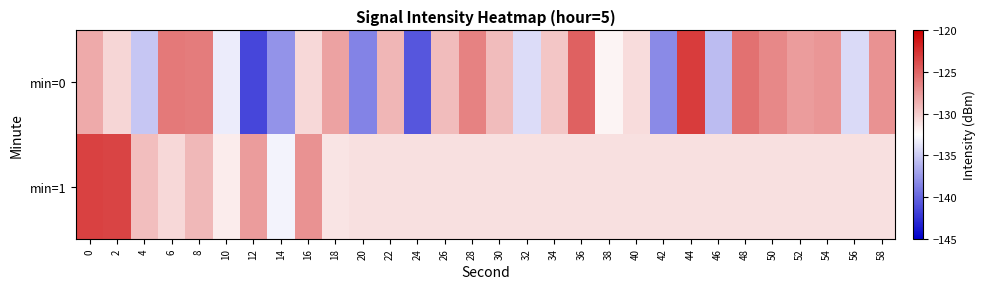

Rank the series at 8 from lowest to highest value.

min=1, min=0